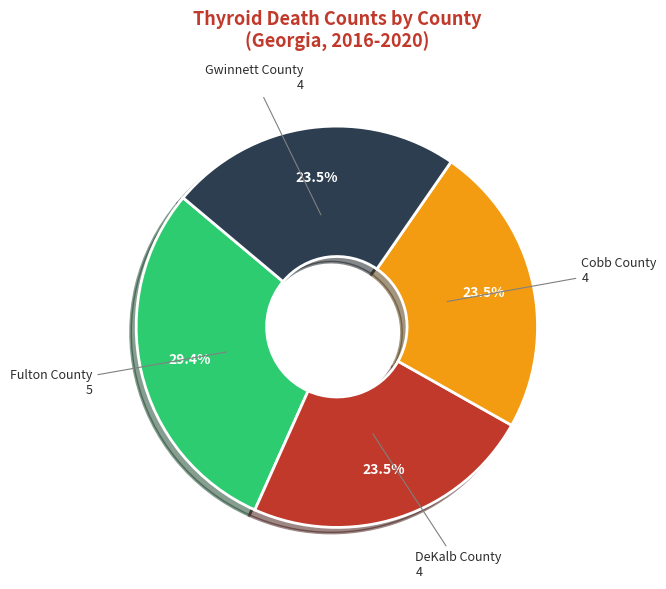

Is there a majority slice in this chart?

No